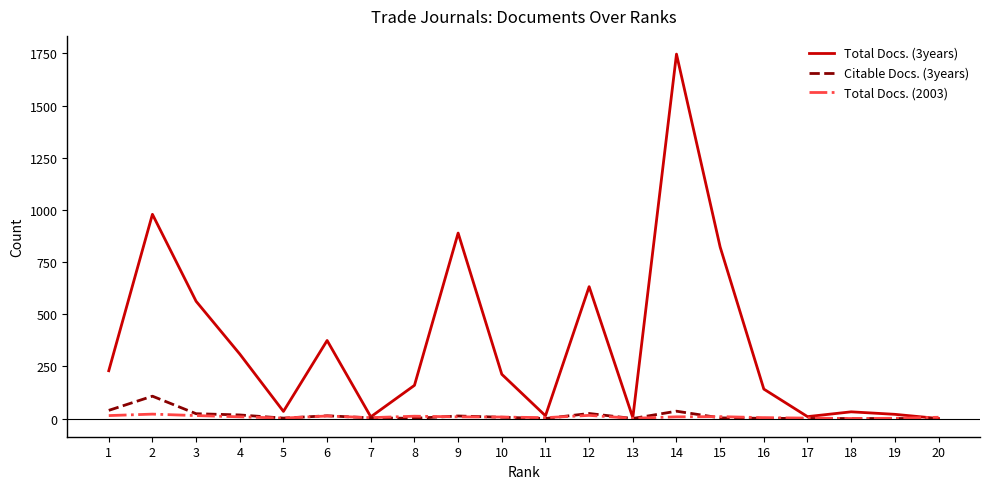

Is the value of Total Docs. (3years) at 1 greater than the value of Total Docs. (2003) at 14?

Yes